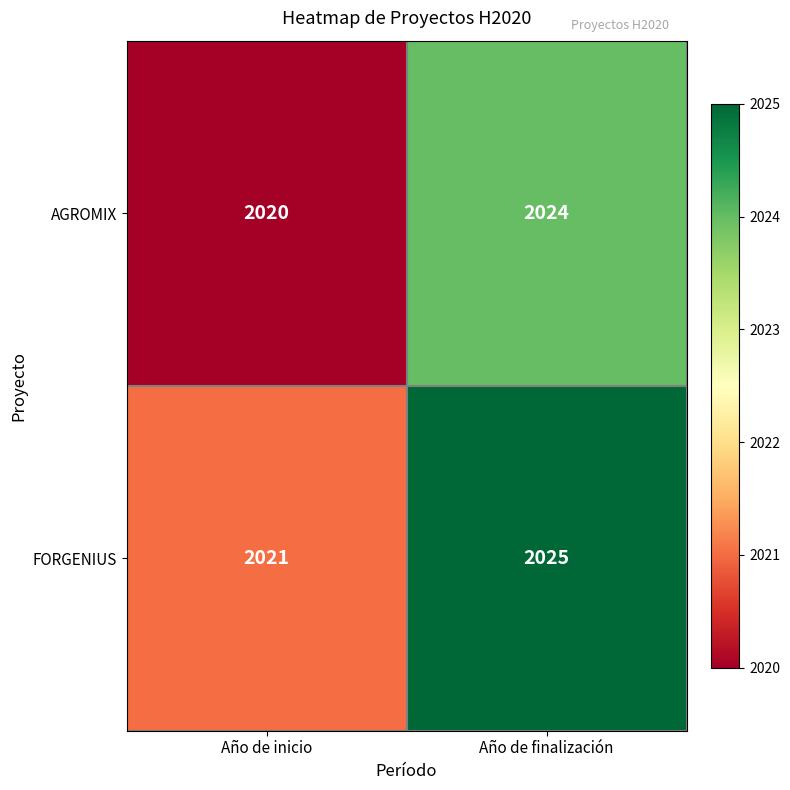

What is the average value of the AGROMIX series?

2022